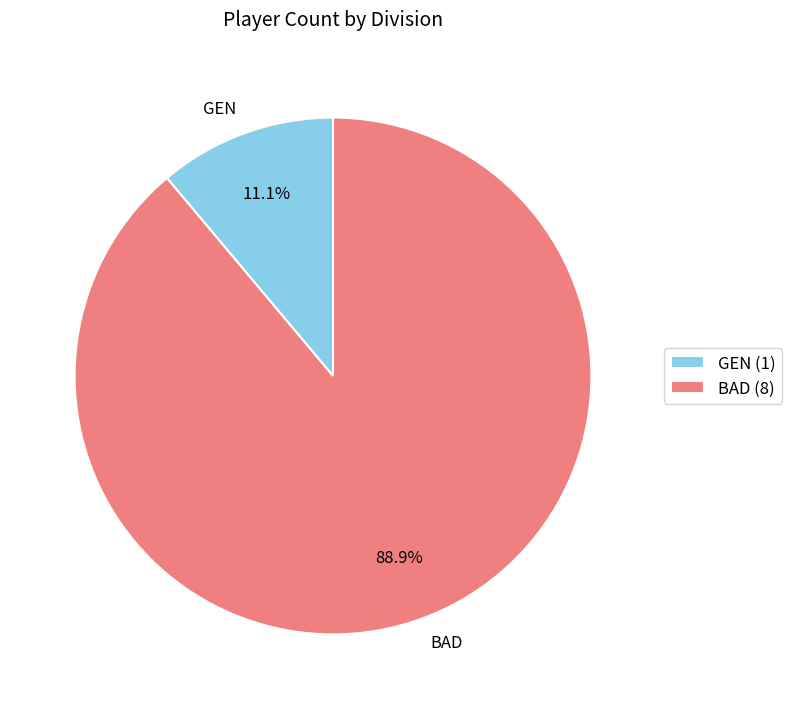

How much of the chart is everything except BAD?

11.1%